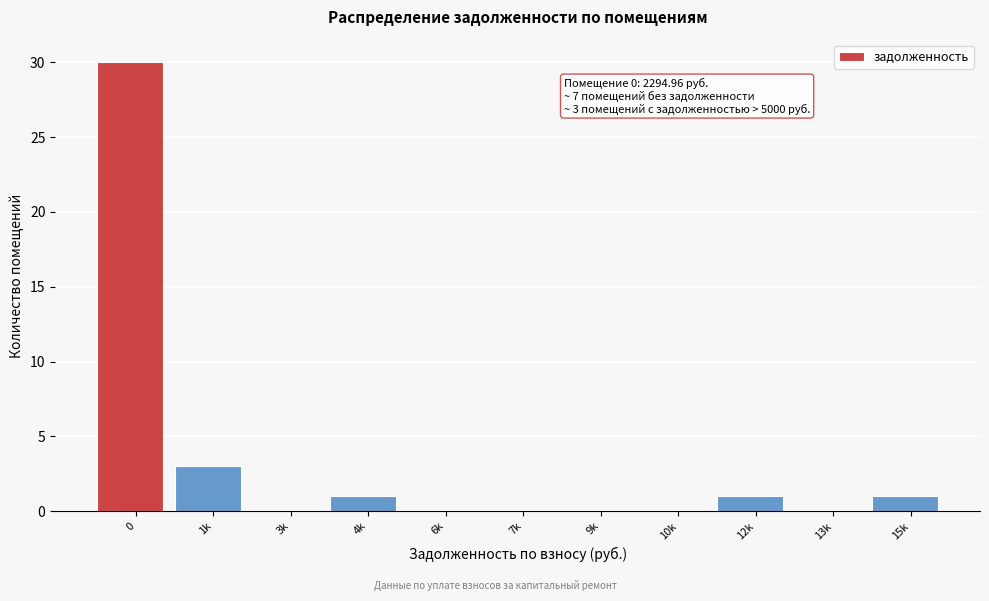

Reading right to left, extract all data points from this chart.

15k=1	13k=0	12k=1	10k=0	9k=0	7k=0	6k=0	4k=1	3k=0	1k=3	0=30